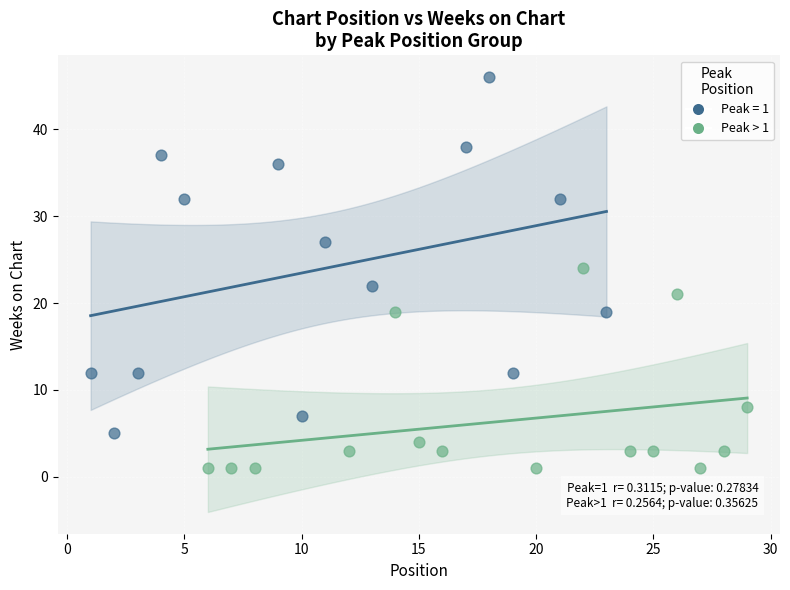

Which series contains the highest Y value?

Peak = 1